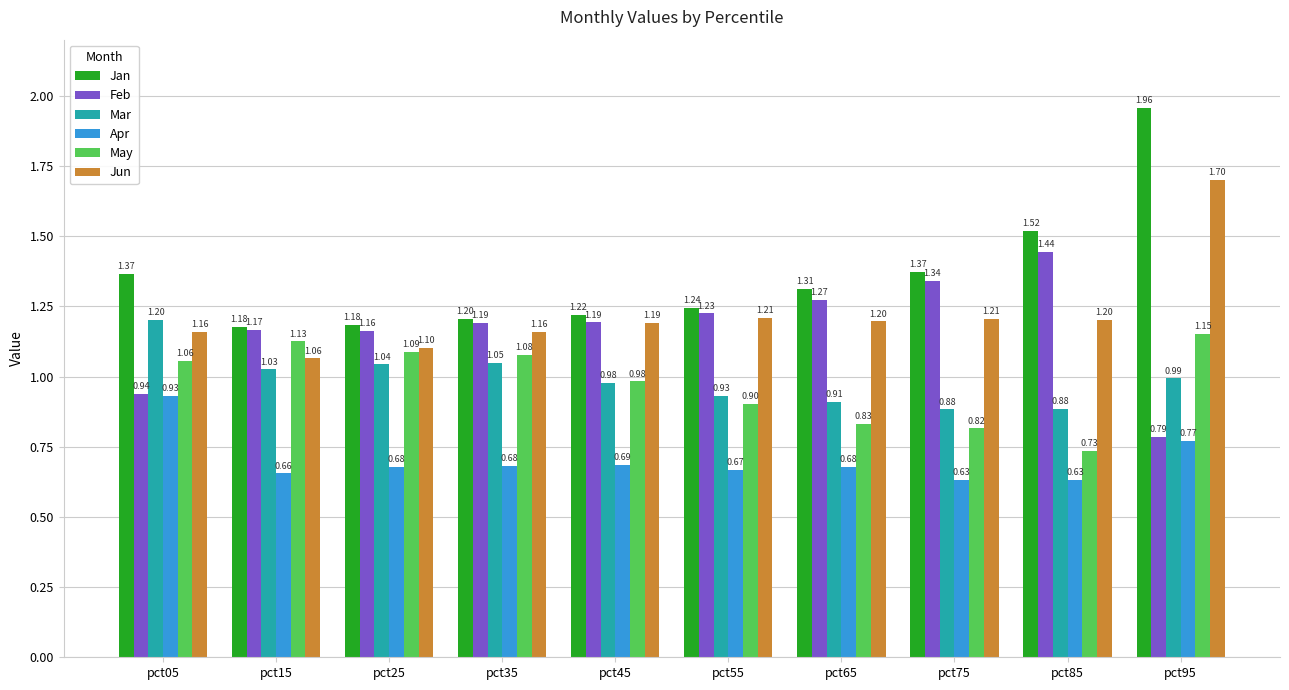

Which series has the largest range (max minus min)?

Jan